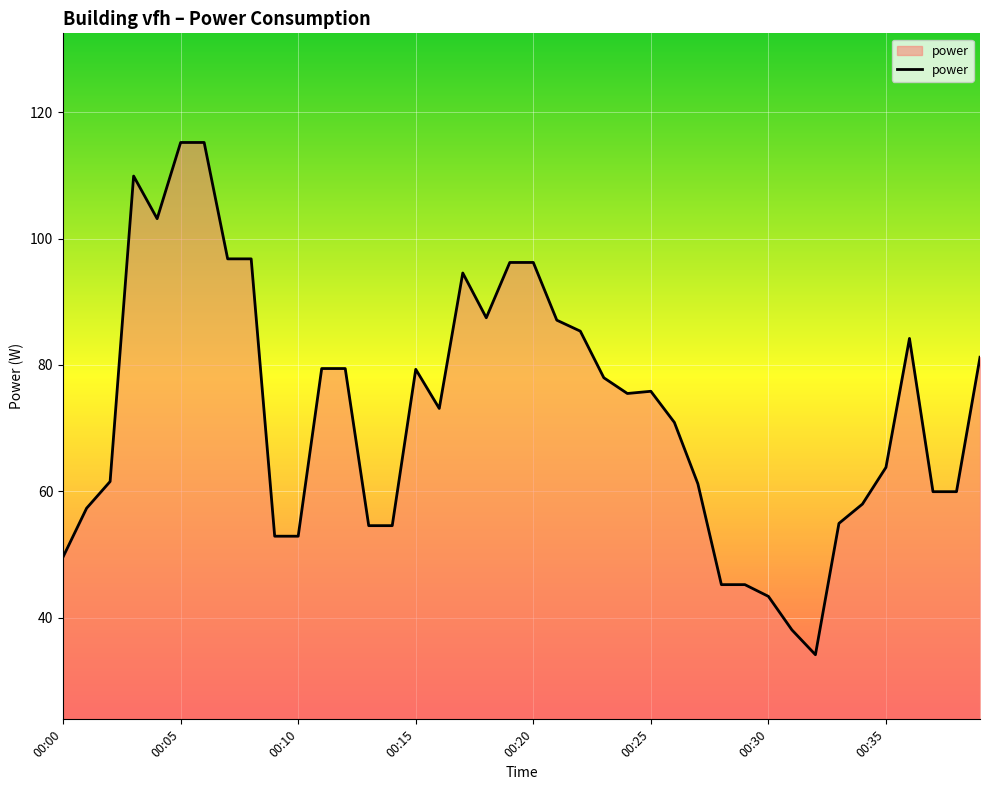

What is the difference between the maximum and minimum values?

81.1